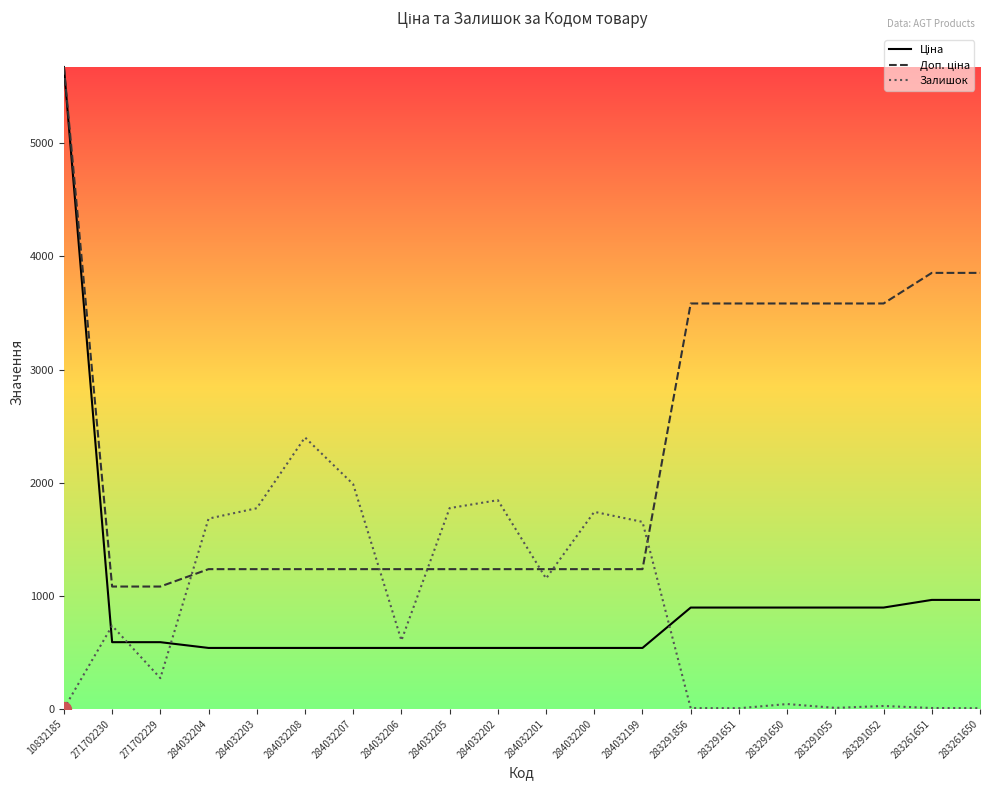

What is the maximum value shown in the chart?

5673.8